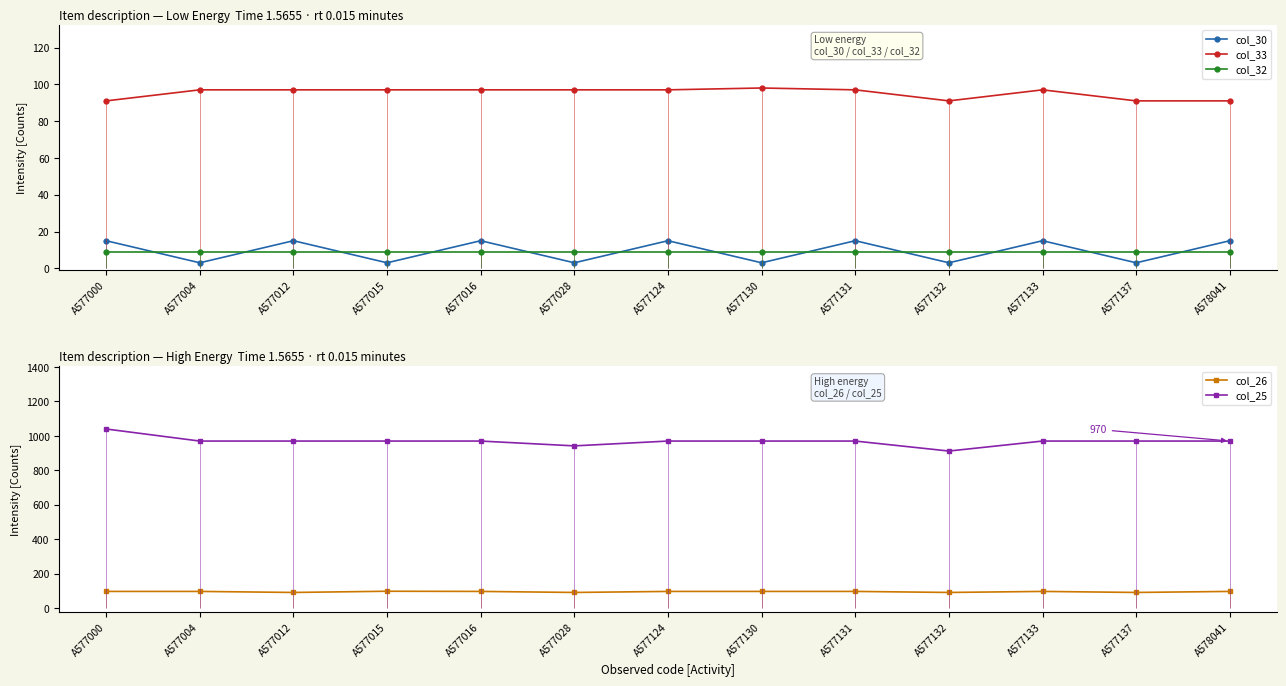

What value does the col_32 series have at A577137?

9